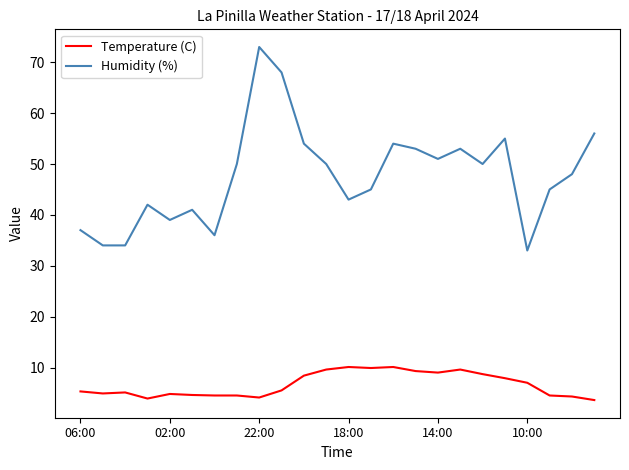

What is the maximum value for Humidity (%)?

73.0